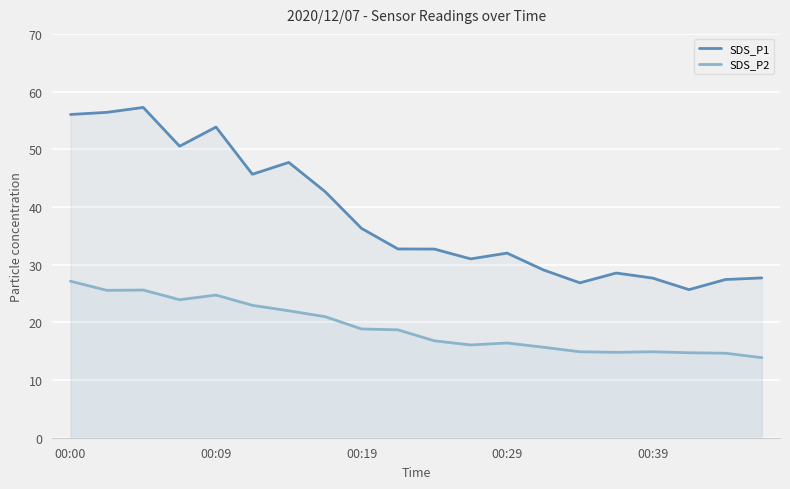

Which series has the largest range (max minus min)?

SDS_P1